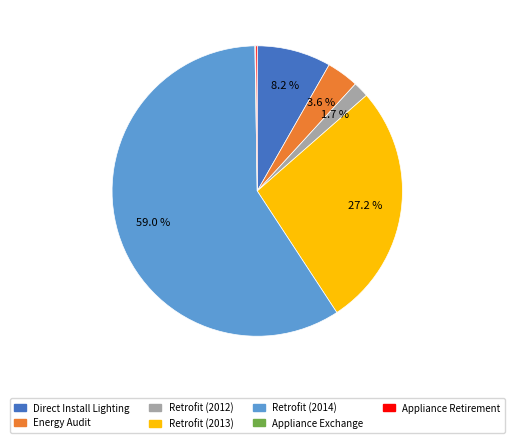

Between Retrofit (2012) and Energy Audit, which is larger?

Energy Audit